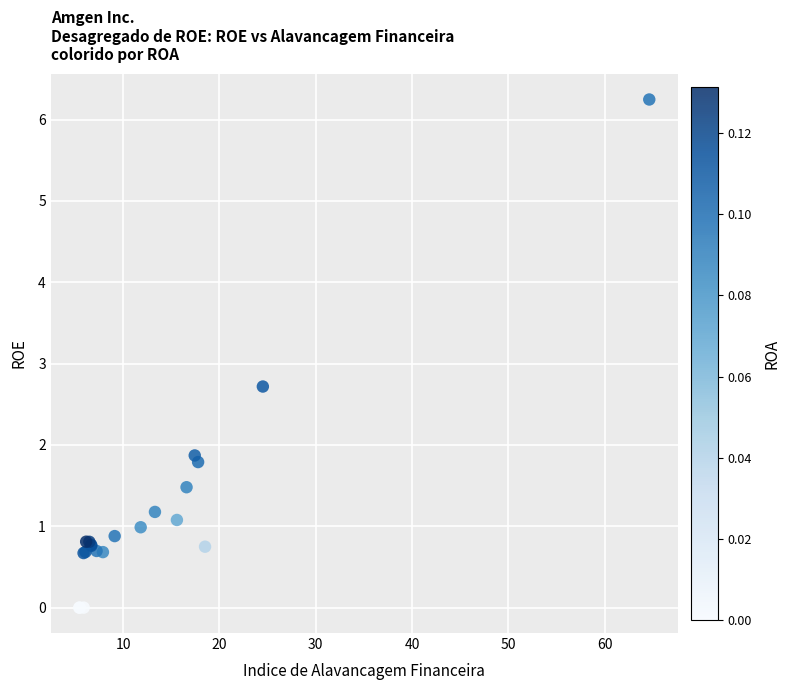

What Y value in the scatter plot is closest to 3?

2.7